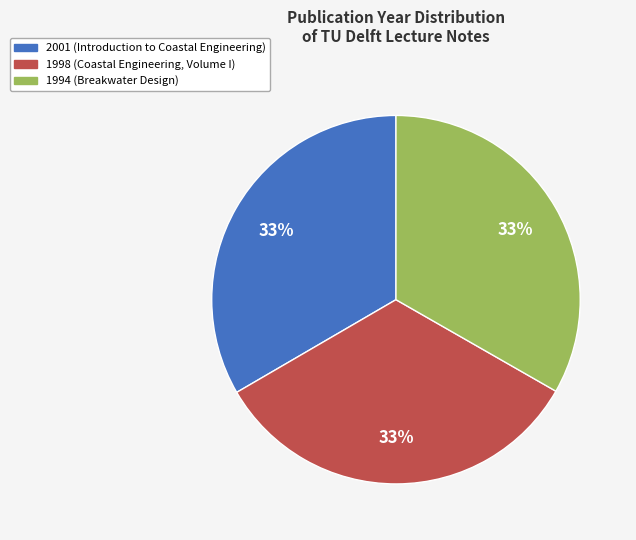

What percentage is the 1998 slice, to the nearest percent?

33%